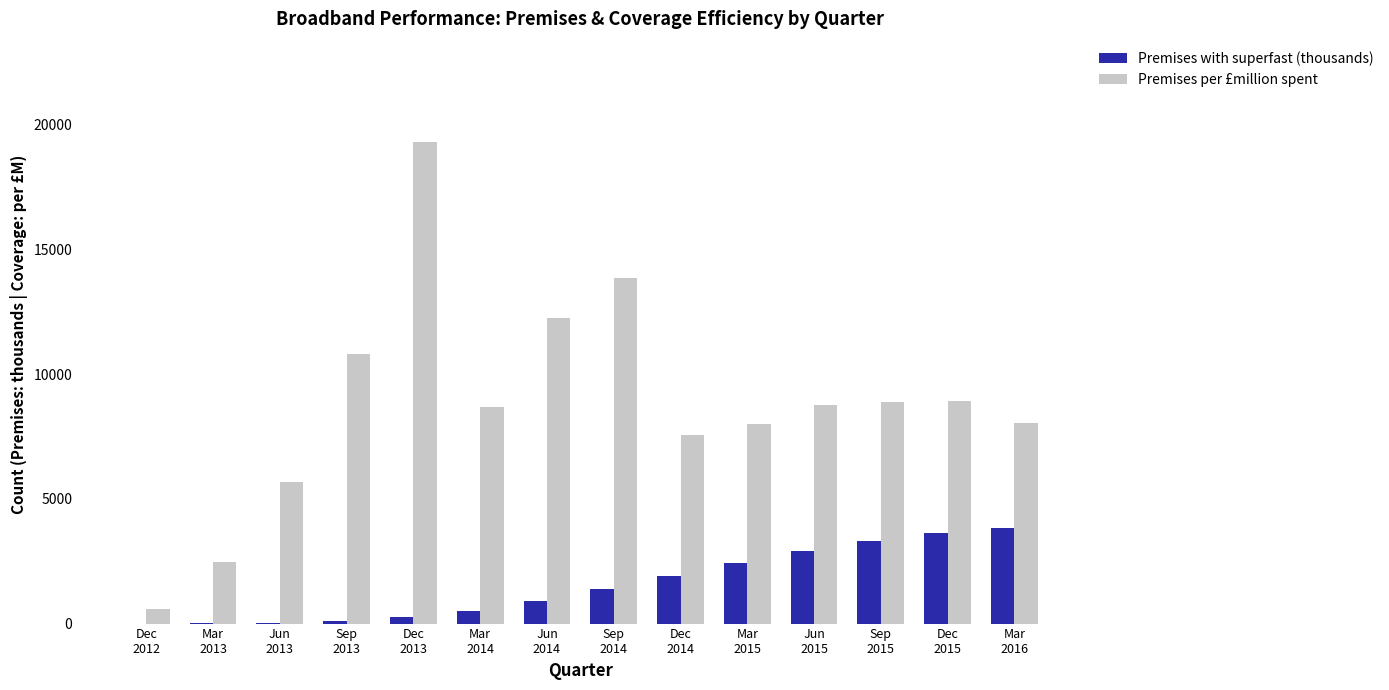

Which series has the widest spread of values?

Premises per £million spent